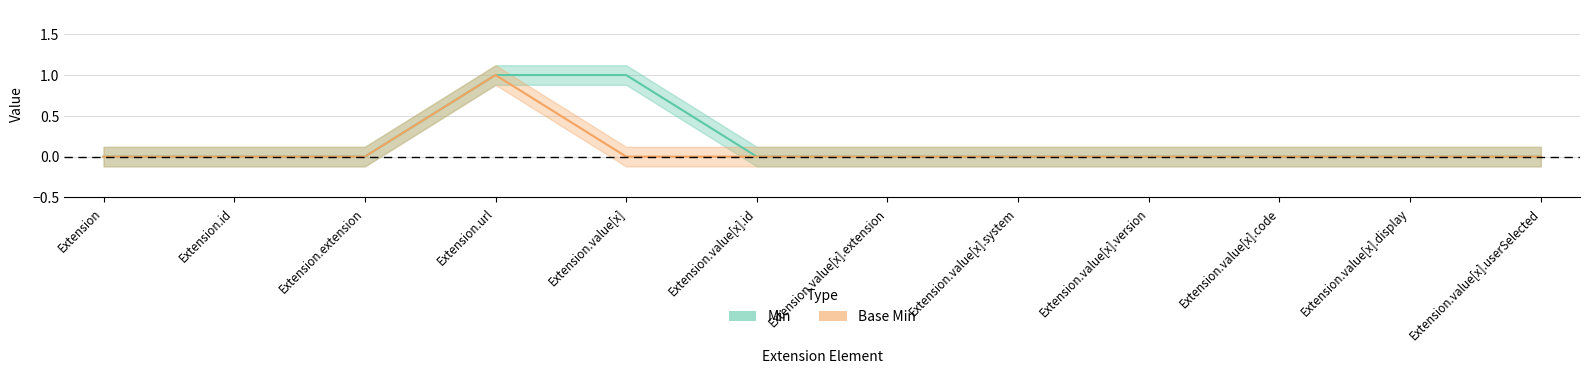

What is the label of the 12th point from the right?

Extension